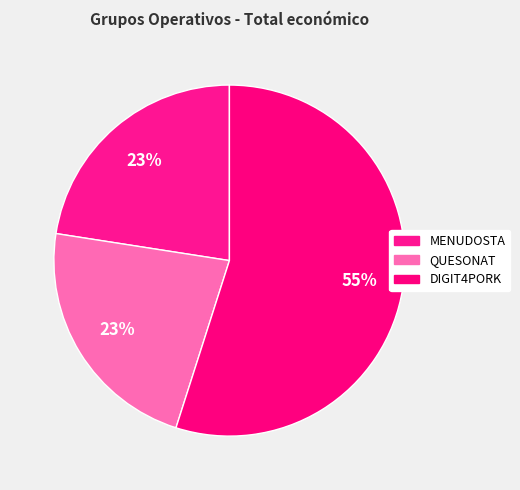

To the nearest percent, what is the average slice percentage?

33%